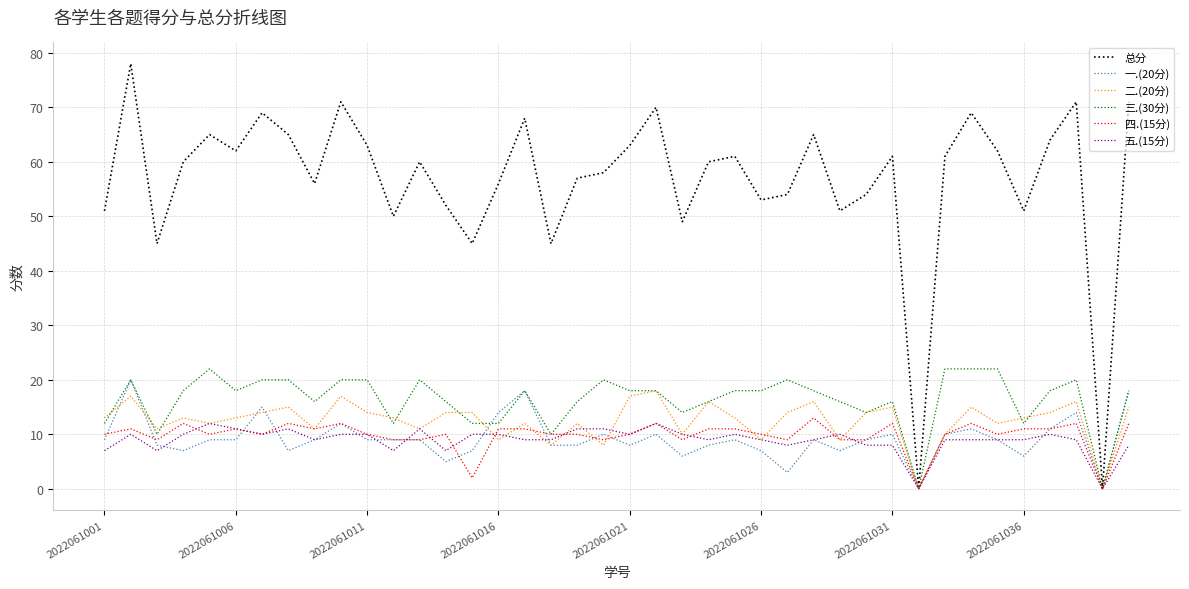

What is the highest value of the 总分 series?

78